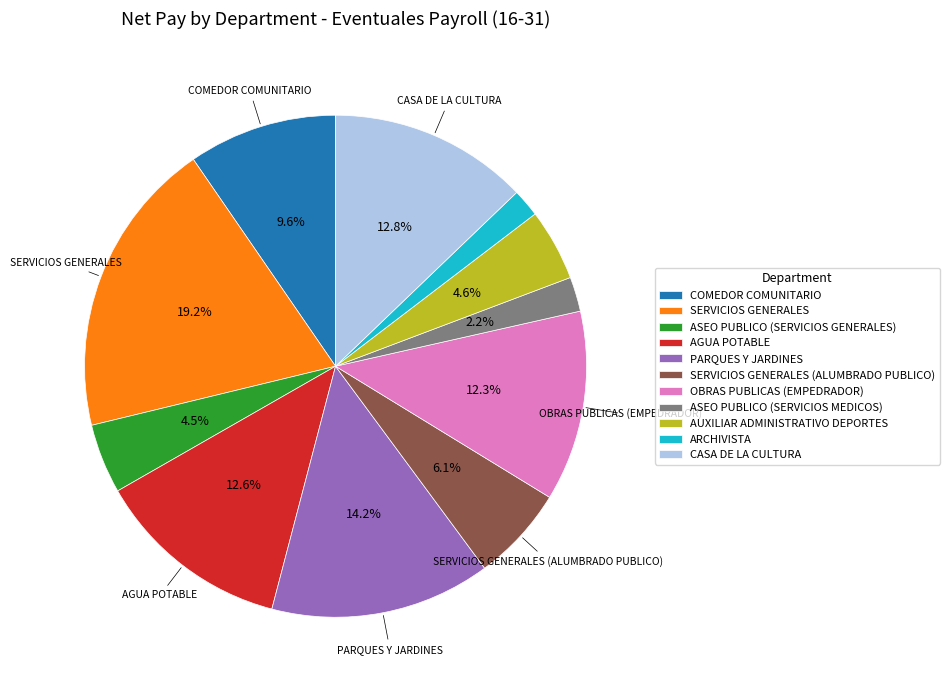

To the nearest percent, what is the combined percentage of OBRAS PUBLICAS (EMPEDRADOR) and COMEDOR COMUNITARIO?

22%